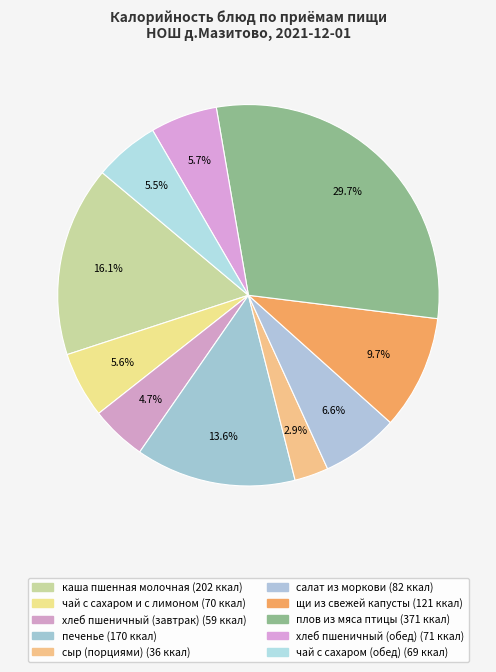

How many slices are in this pie chart?

10